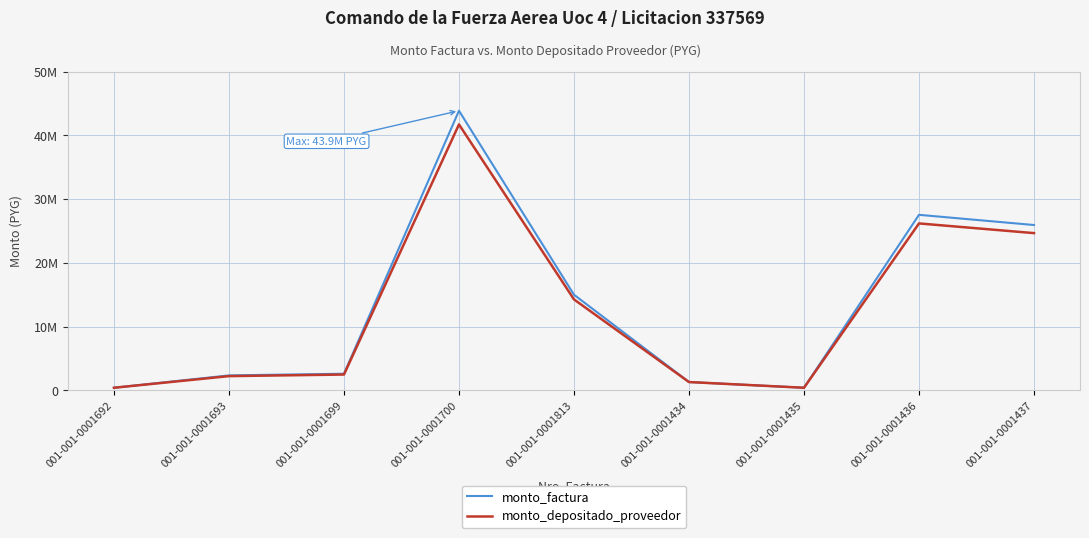

Does the chart have visible grid lines?

Yes